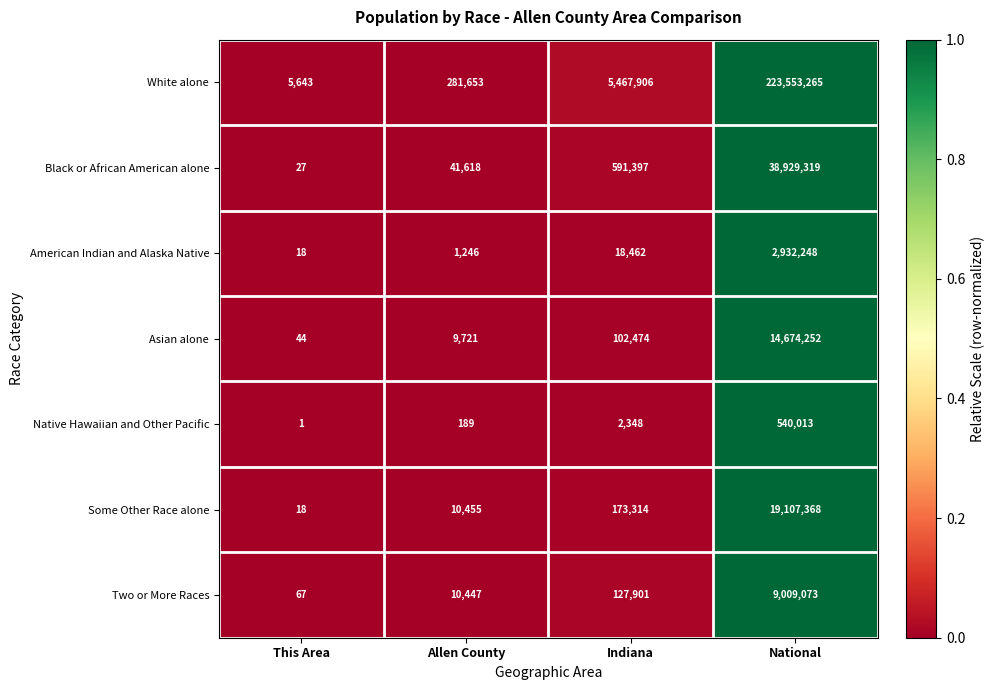

Is the value of Two or More Races at National greater than the value of Asian alone at Indiana?

Yes